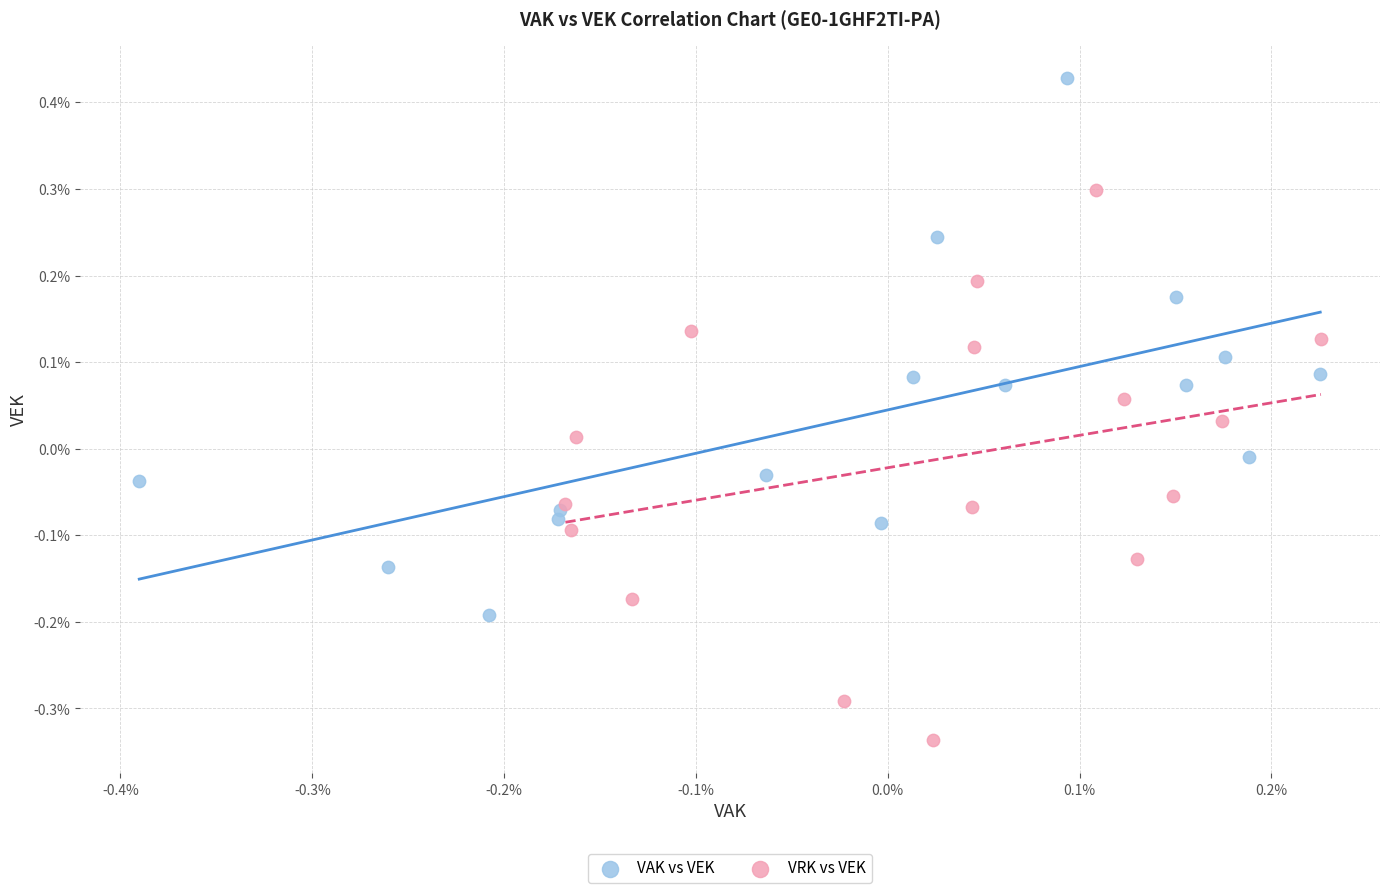

Which series reaches the minimum Y coordinate?

VRK vs VEK